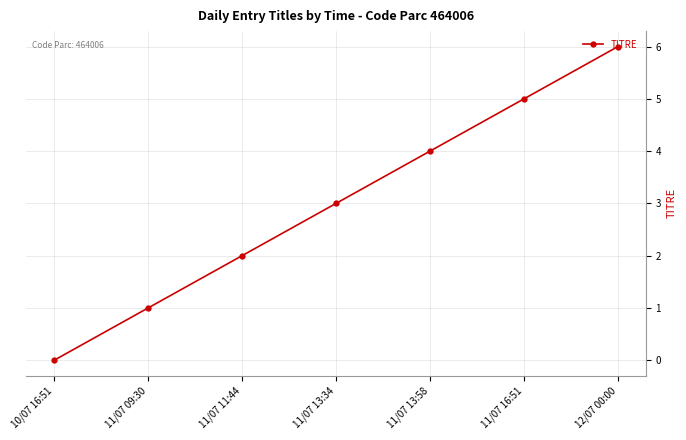

Rank the categories by value from lowest to highest.

10/07 16:51, 11/07 09:30, 11/07 11:44, 11/07 13:34, 11/07 13:58, 11/07 16:51, 12/07 00:00